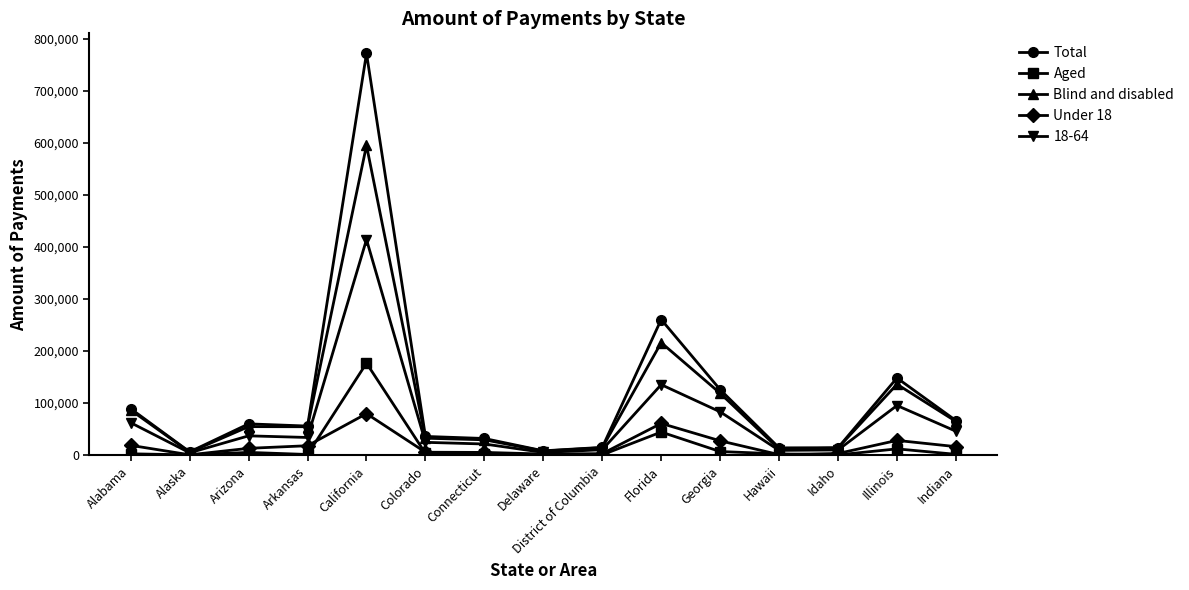

How many data points does each series have?

15